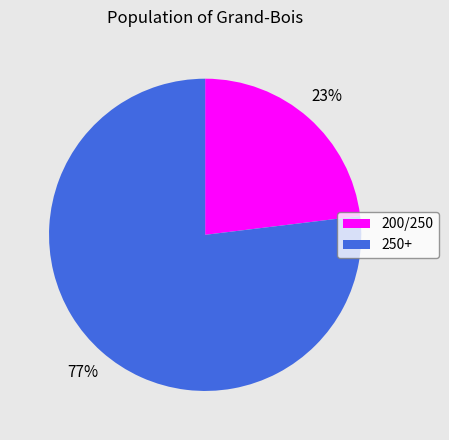

What percentage is the 250+ slice, to the nearest percent?

77%